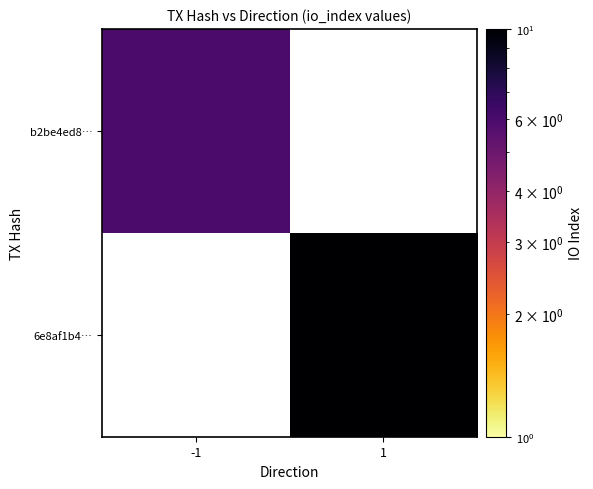

How many positive values does the b2be4ed8… series have?

1